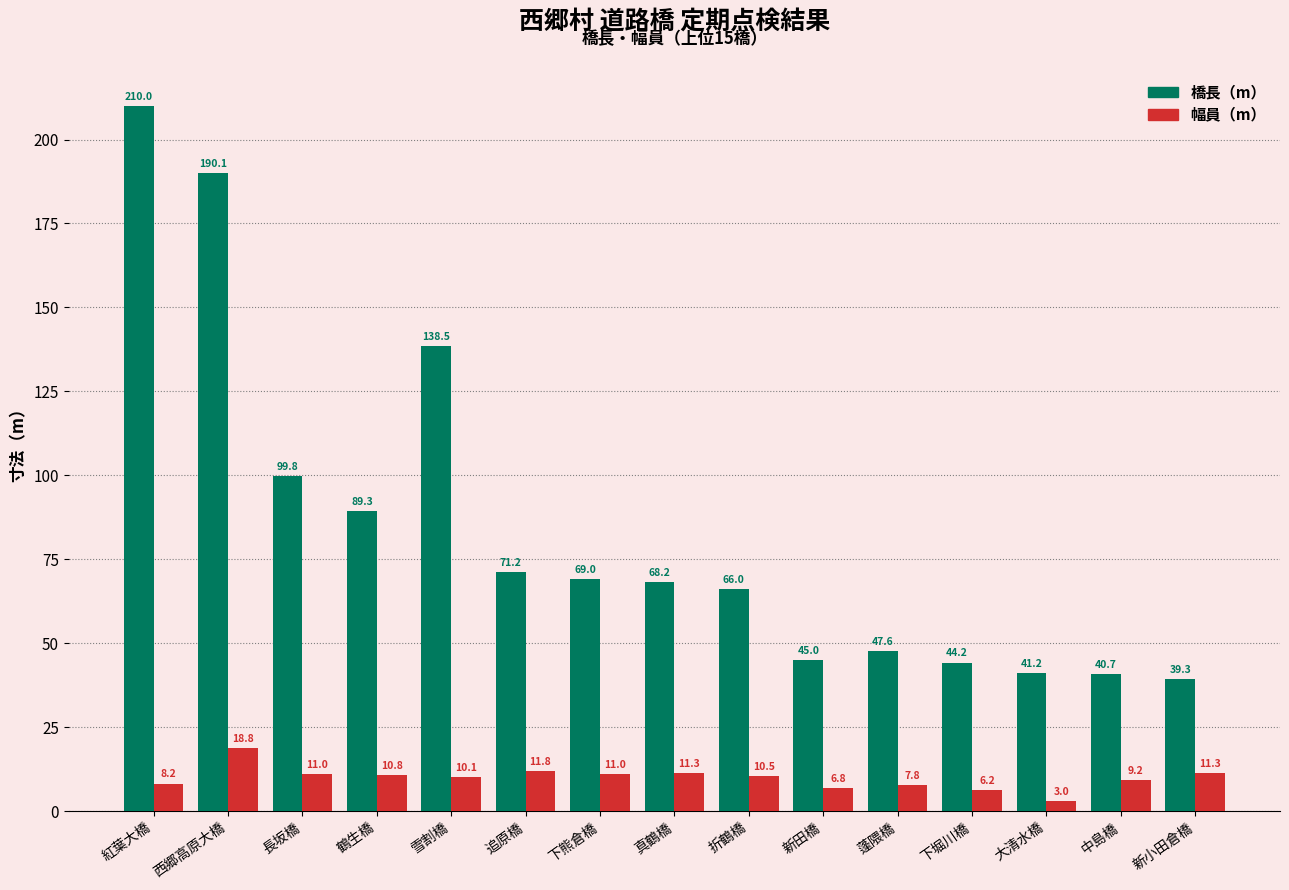

What is the lowest value of the 橋長（m） series?

39.3